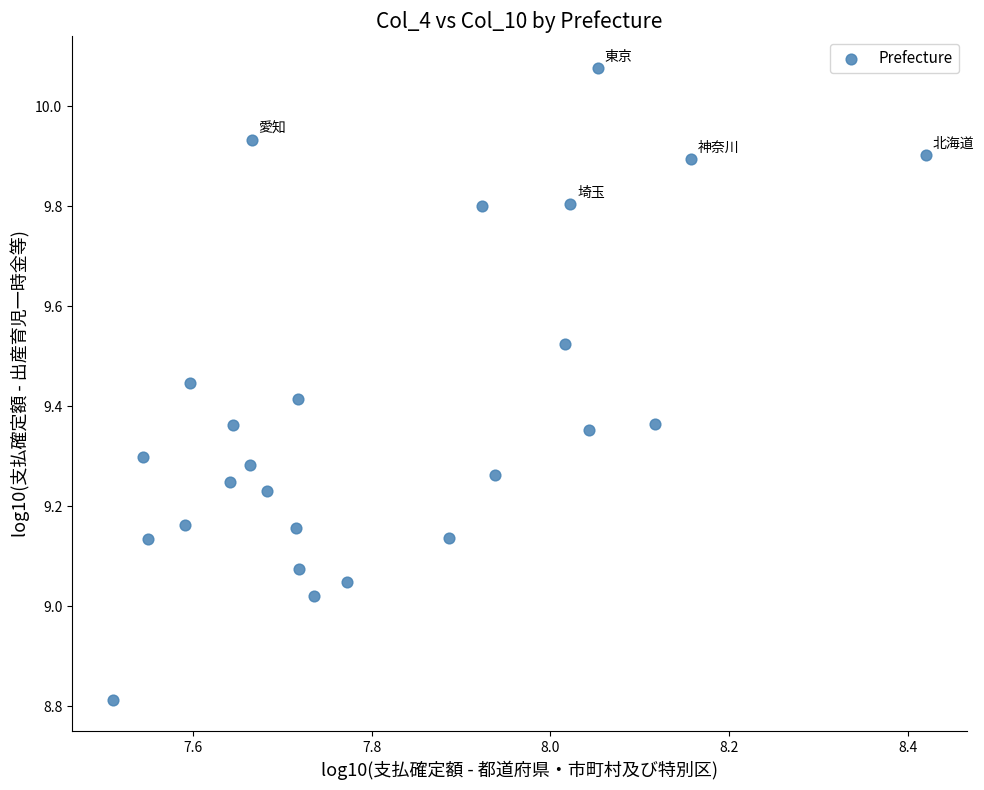

What is the range of Y values (max minus min)?

1.3